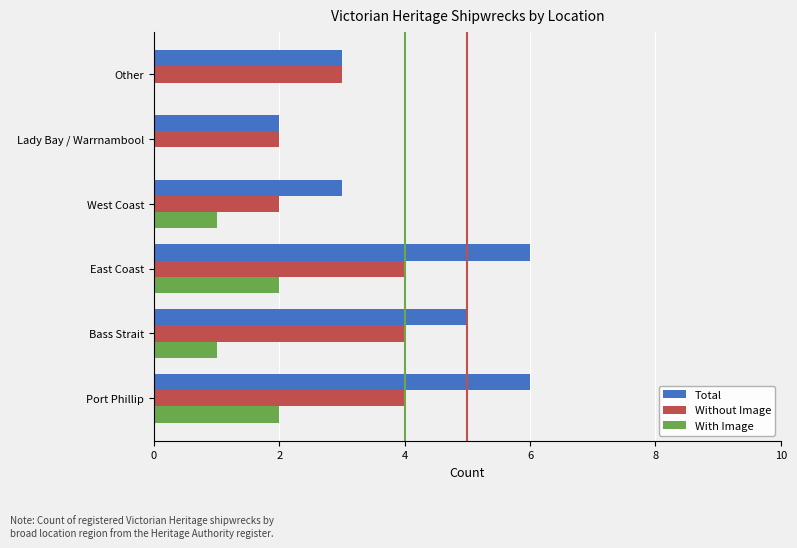

Is the value of Without Image at Port Phillip greater than the value of Total at Port Phillip?

No